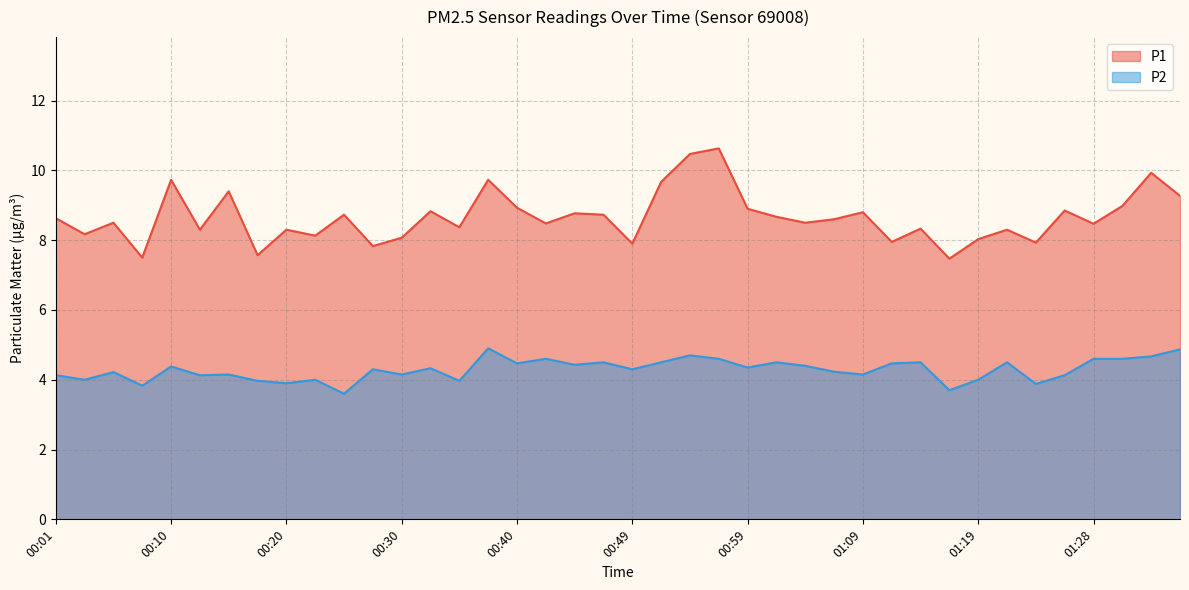

What is the label of the 2nd point from the left?

00:03